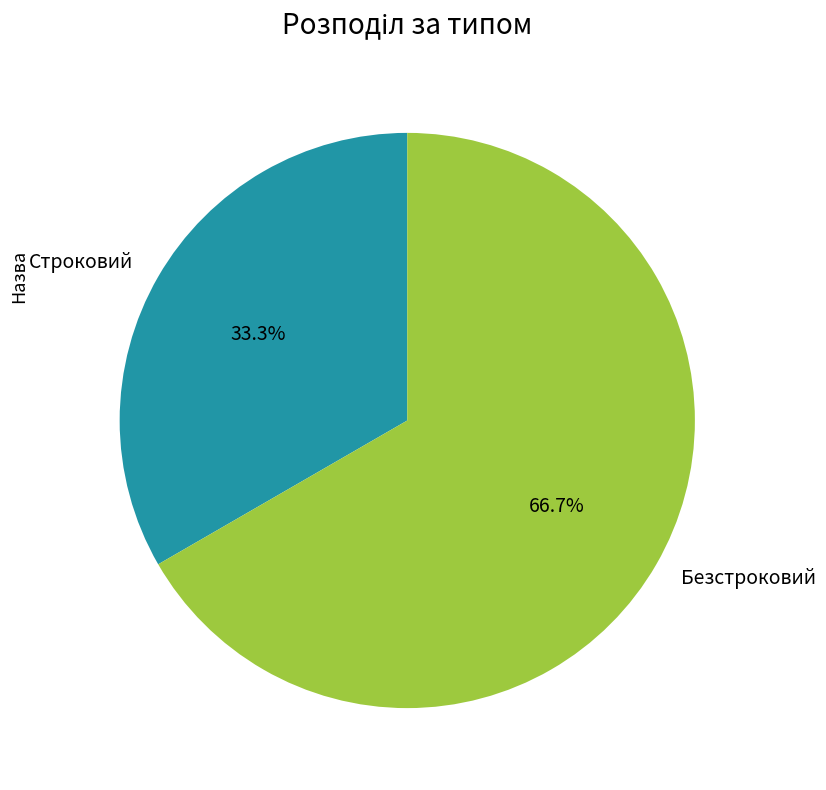

Is the sum of Безстроковий and Строковий greater than half?

Yes